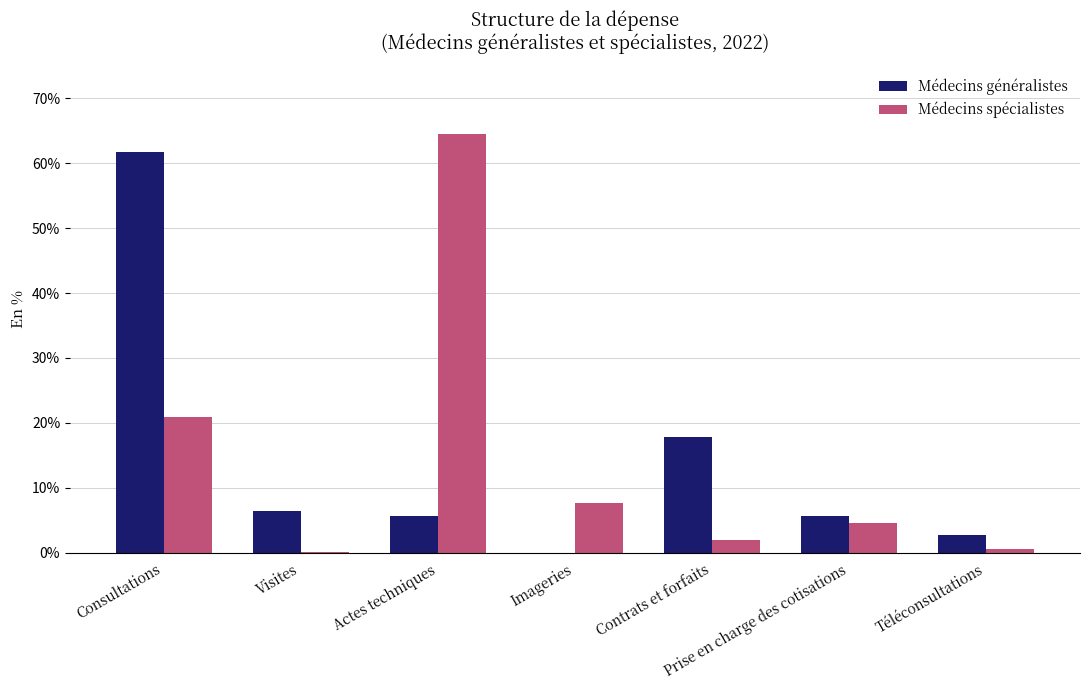

What is the spread (max minus min) of values at Consultations?

40.9